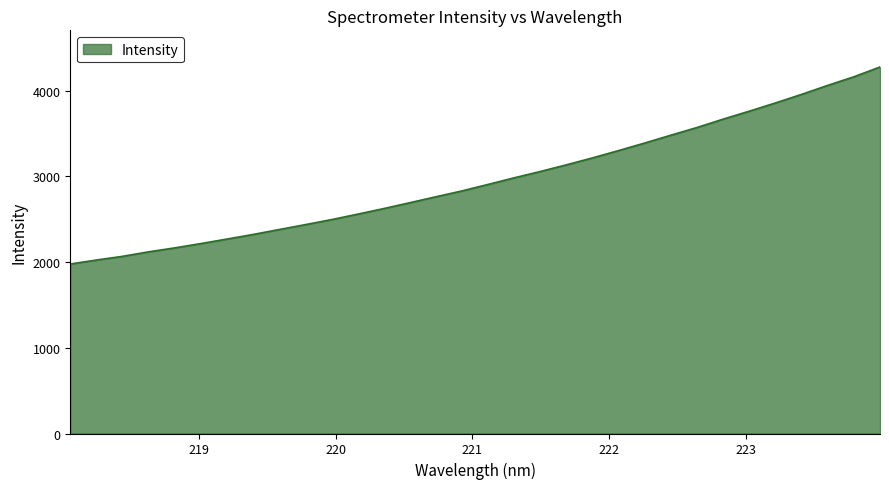

What is the smallest value displayed?

1978.0